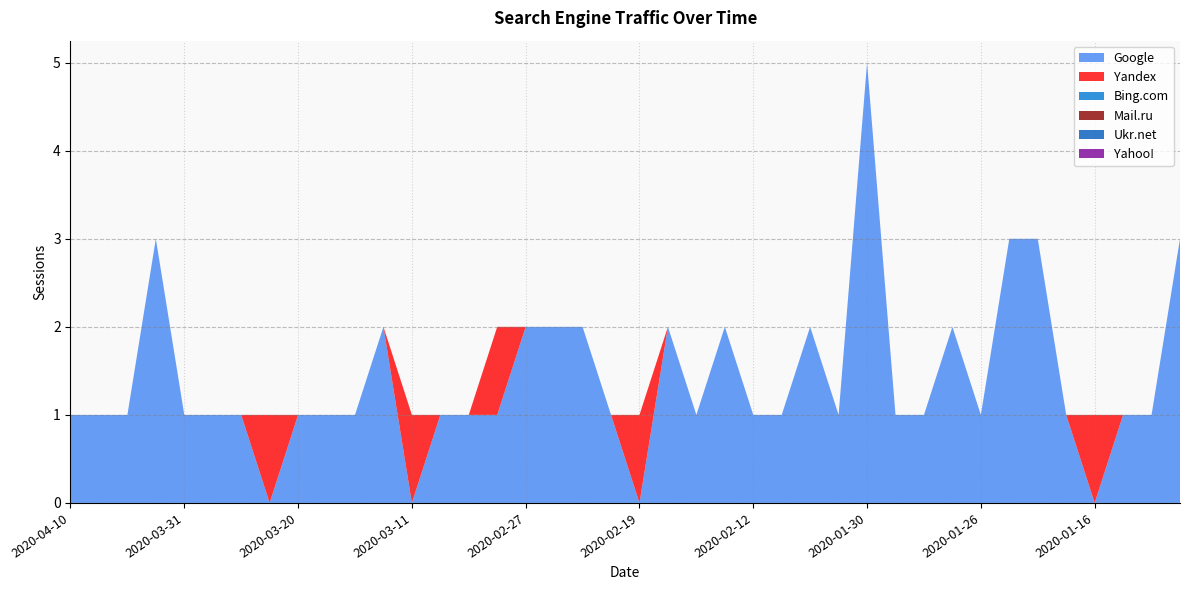

Which series has the largest total across all categories?

Google